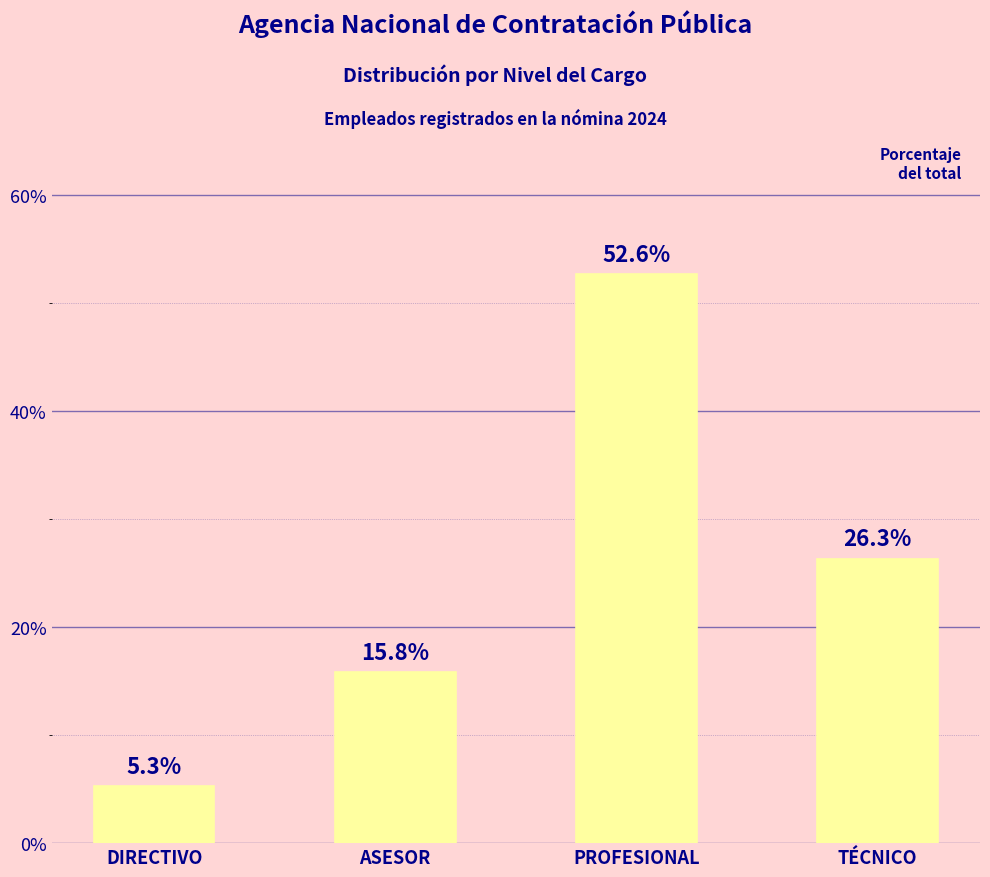

What is the minimum value shown in the chart?

5.3